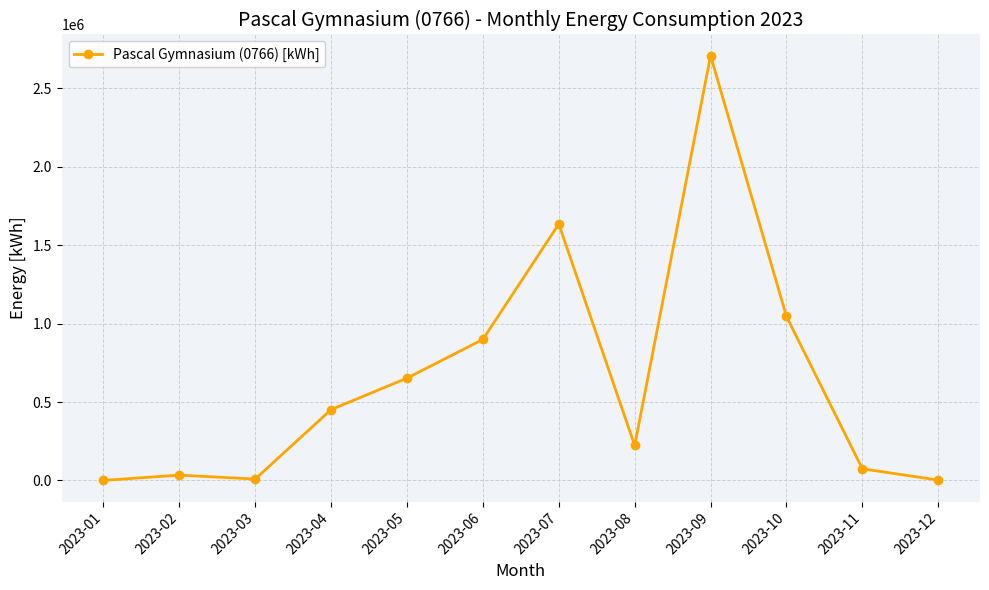

What is the average value?

644409